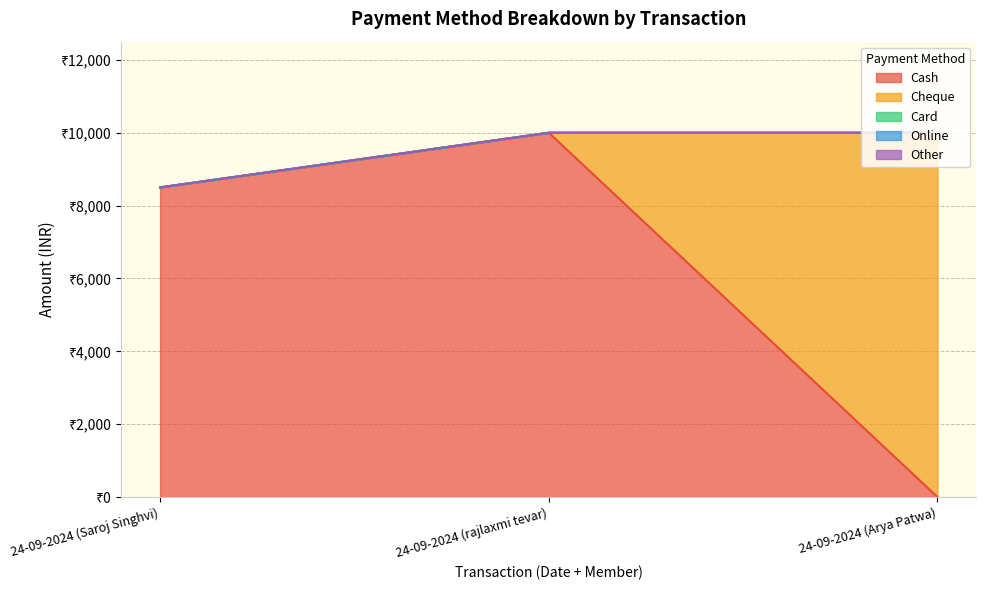

Which has a higher value, 24-09-2024 (Saroj Singhvi) or 24-09-2024 (Arya Patwa)?

24-09-2024 (Saroj Singhvi)